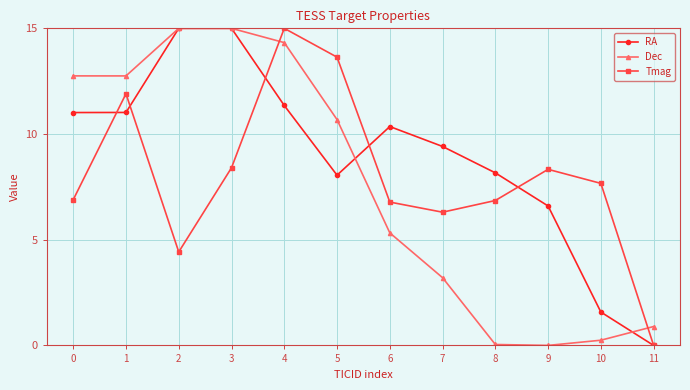

True or false: Tmag has more than 1 interior local peaks.

True